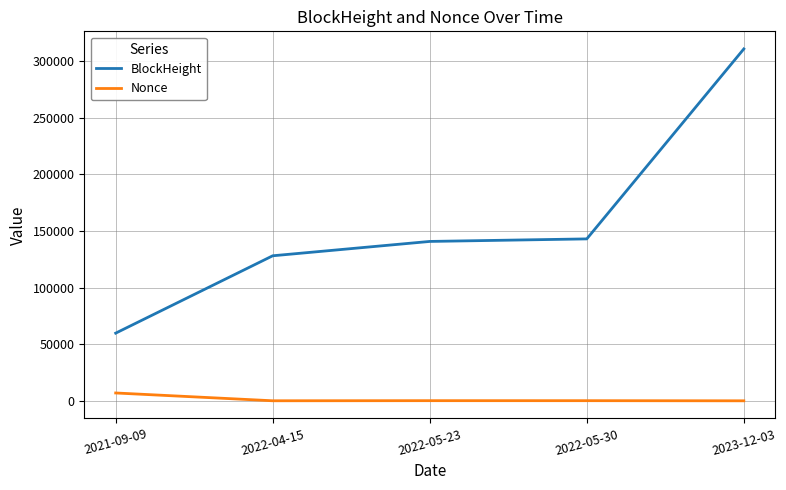

At which label is BlockHeight closest to 185276?

2022-05-30